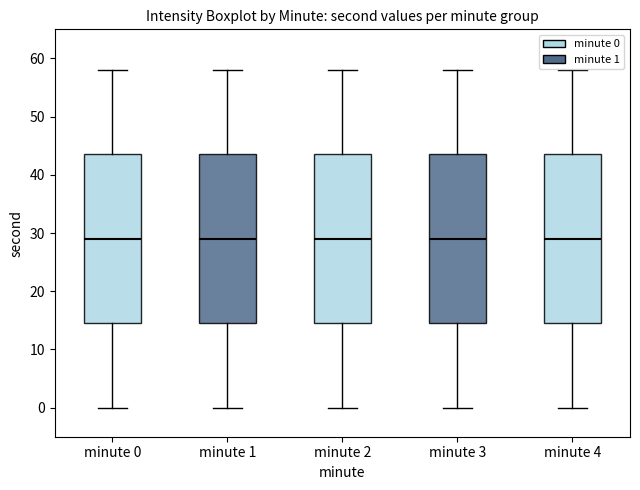

Reading left to right, transcribe this box plot: for each box, give where its median line is, the range the box spans, and where its two whiskers end, as read against the y-axis. The values are not printed on the chart, so give them approximately, as read against the axis.

minute 0: median 29, box 15 to 44, whiskers 0 to 58
minute 1: median 29, box 15 to 44, whiskers 0 to 58
minute 2: median 29, box 15 to 44, whiskers 0 to 58
minute 3: median 29, box 15 to 44, whiskers 0 to 58
minute 4: median 29, box 15 to 44, whiskers 0 to 58